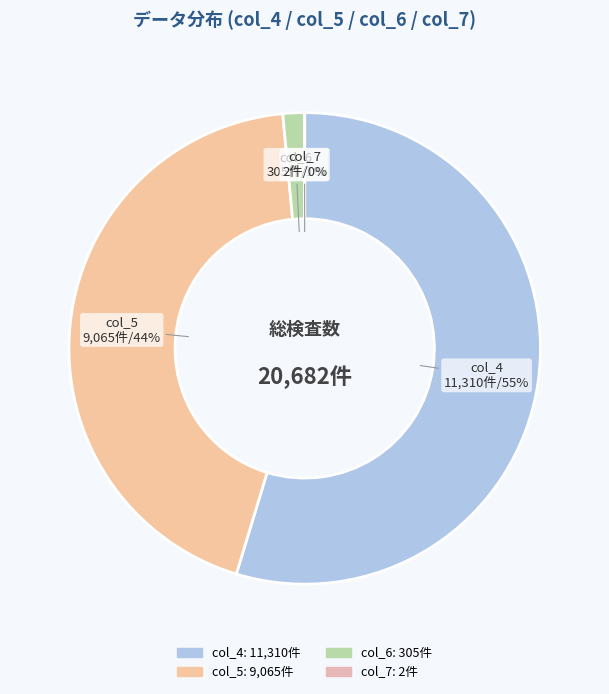

To the nearest percent, what percentage of the pie is col_6?

1%